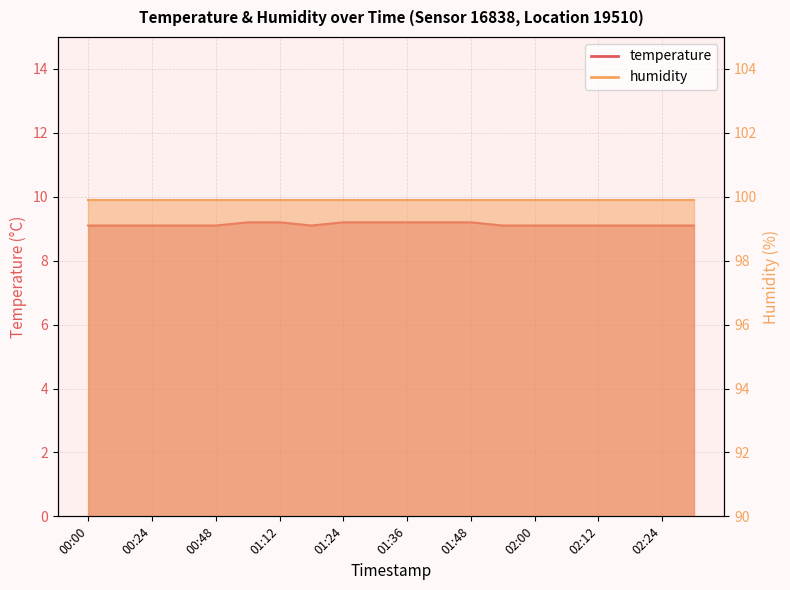

How many categories are shown in the chart?

20